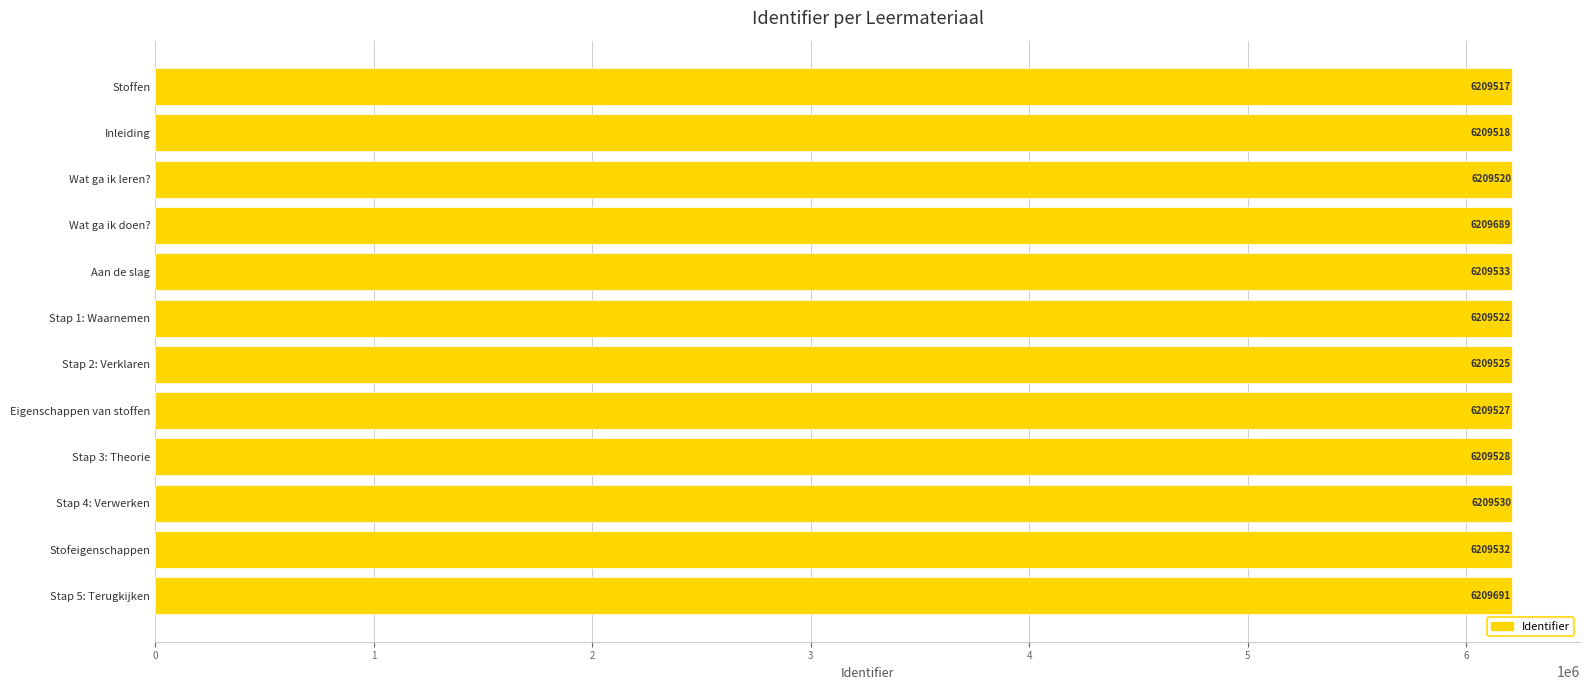

Rank the categories by value from highest to lowest.

Stap 5: Terugkijken, Wat ga ik doen?, Aan de slag, Stofeigenschappen, Stap 4: Verwerken, Stap 3: Theorie, Eigenschappen van stoffen, Stap 2: Verklaren, Stap 1: Waarnemen, Wat ga ik leren?, Inleiding, Stoffen